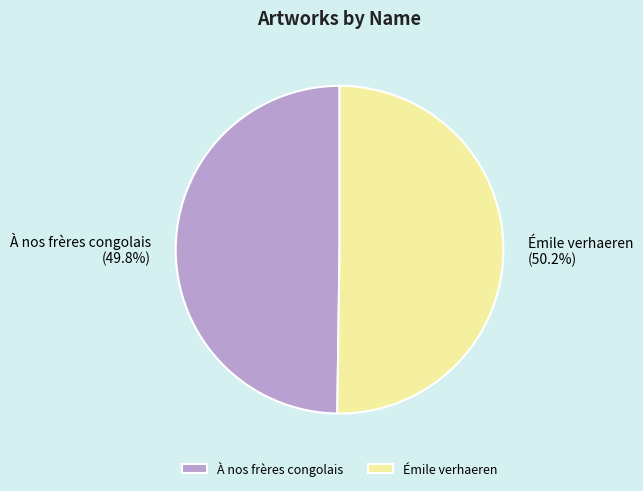

To the nearest percent, what is the combined percentage of Émile verhaeren and À nos frères congolais?

100%